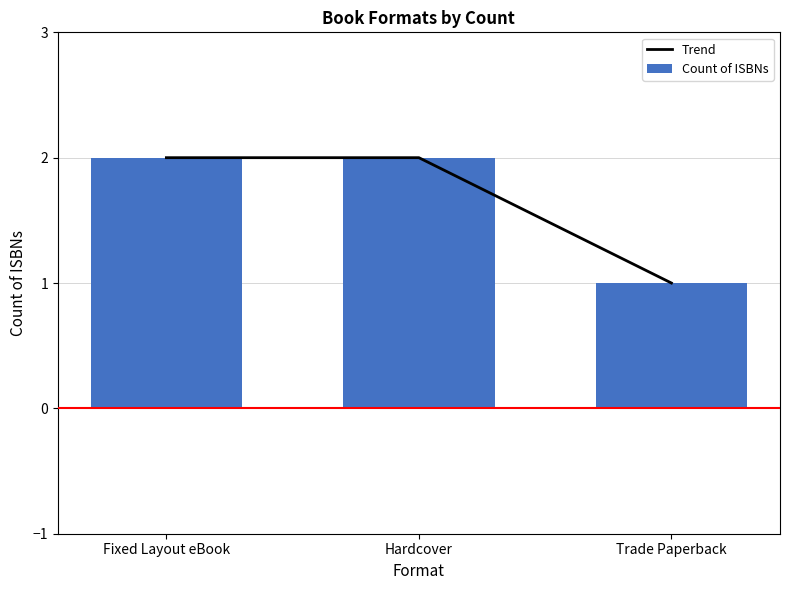

What is the label of the 2nd bar from the right?

Hardcover